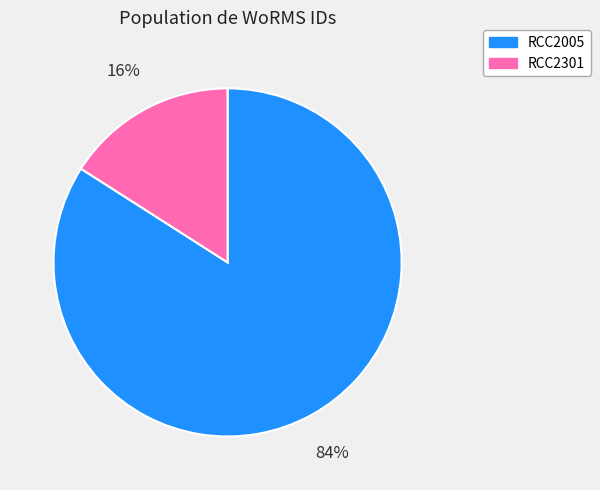

Combined, do RCC2301 and RCC2005 account for over 50%?

Yes